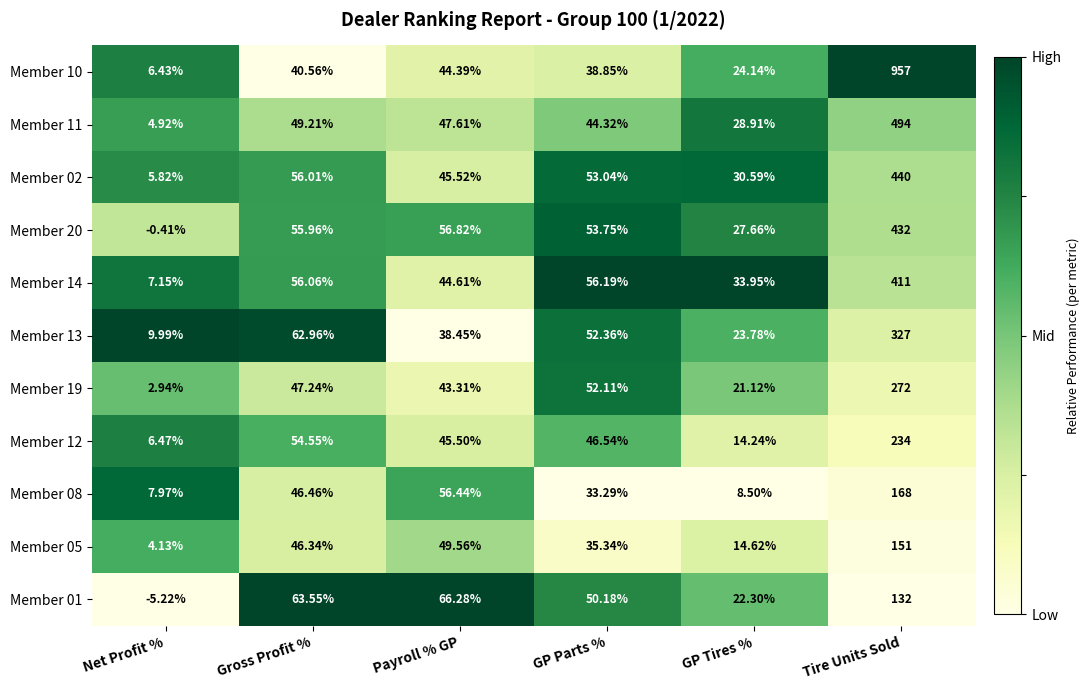

Which category has the lowest value across all series?

Net Profit %